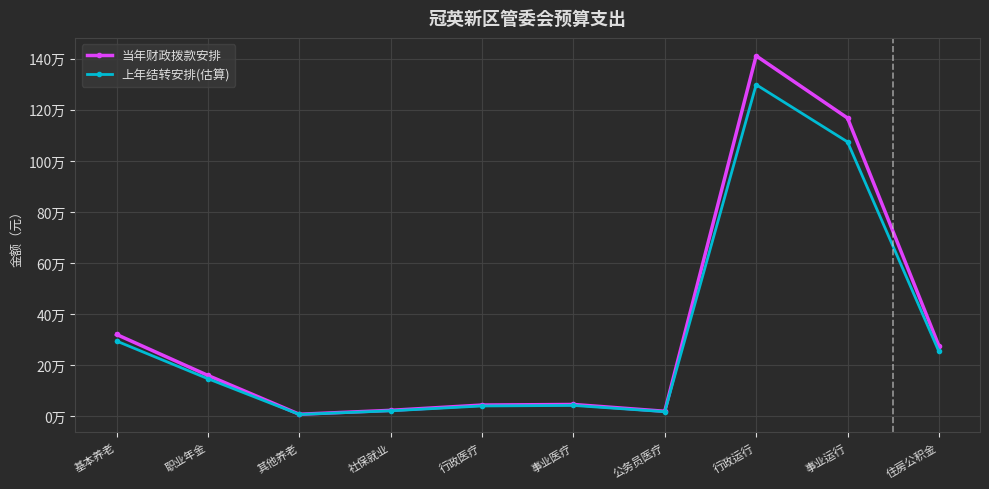

Rank the series at 事业运行 from highest to lowest value.

当年财政拨款安排, 上年结转安排(估算)